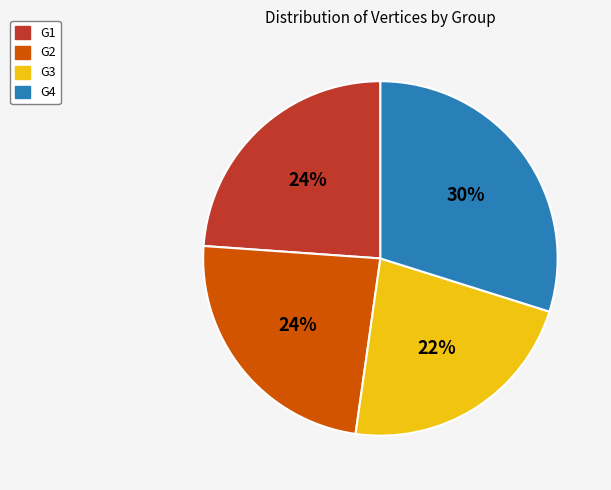

Is the sum of G3 and G1 greater than half?

No